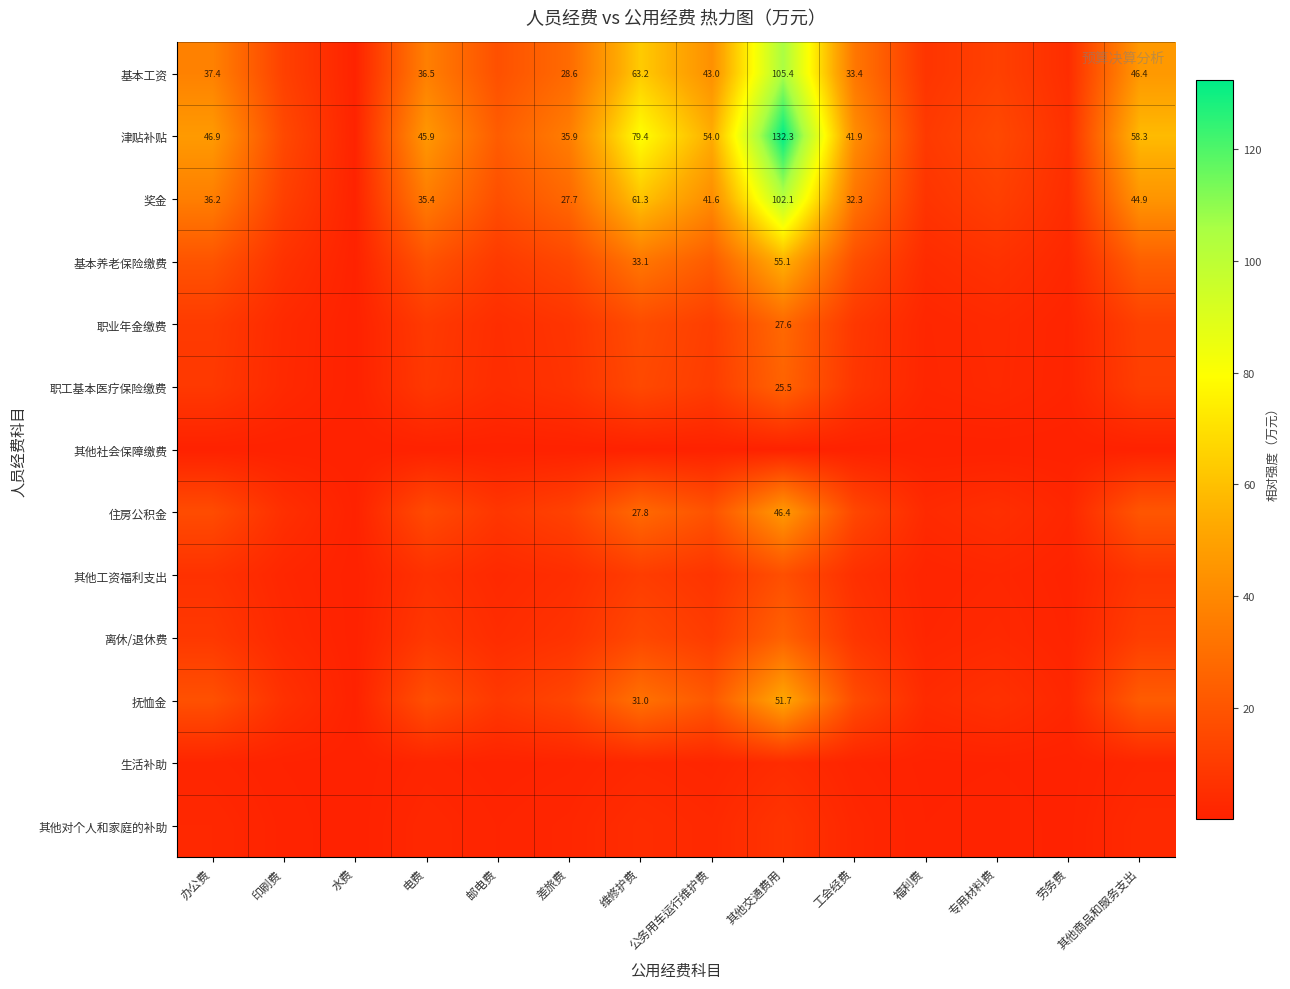

Is the value of 基本工资 at 办公费 greater than the value of 奖金 at 邮电费?

Yes